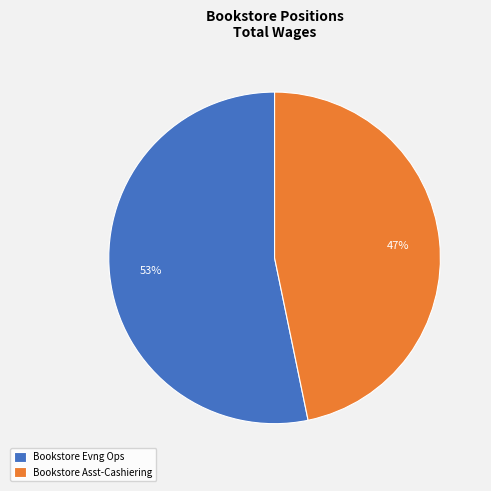

Is the sum of Bookstore Evng Ops and Bookstore Asst-Cashiering greater than half?

Yes